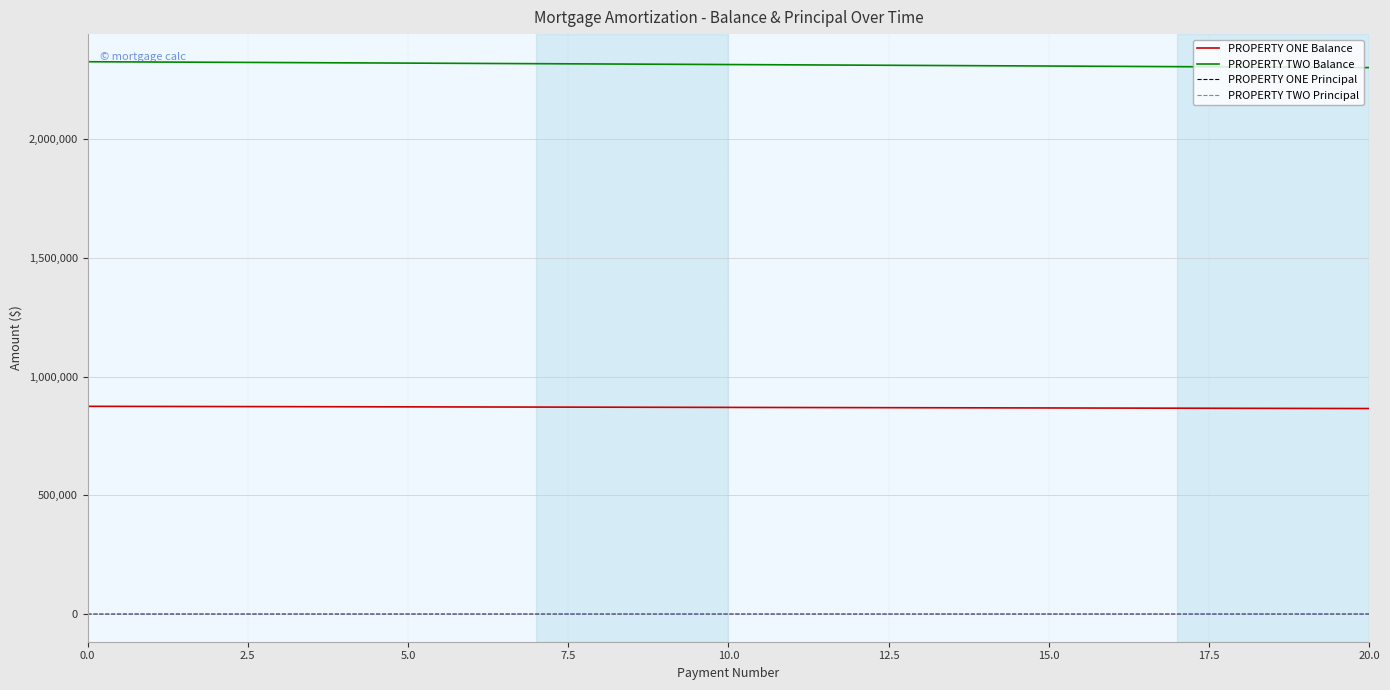

True or false: PROPERTY ONE Balance and PROPERTY ONE Principal cross at least once.

False